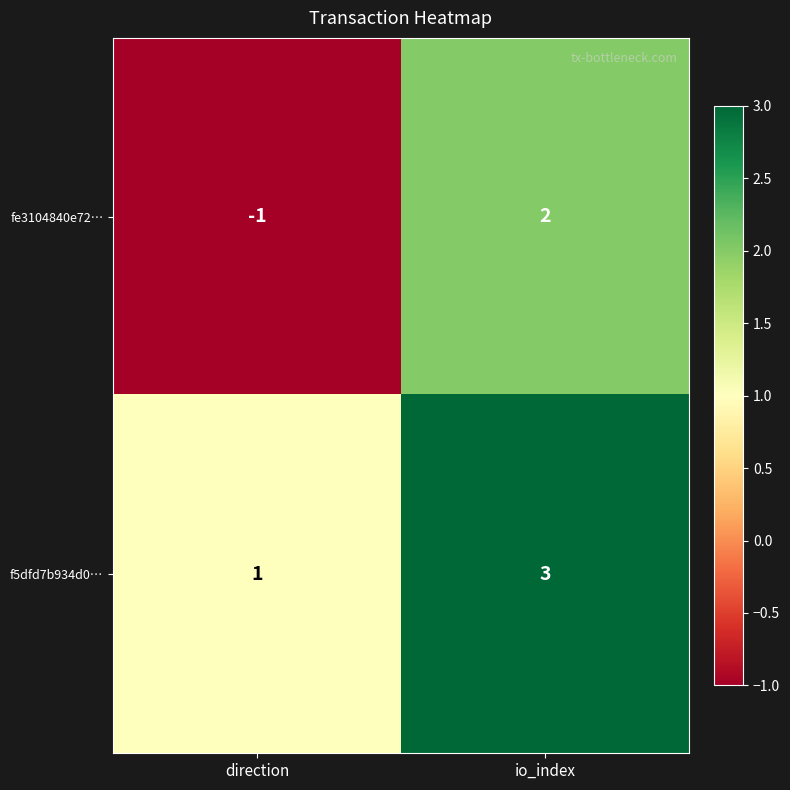

Which category has the highest value in the f5dfd7b934d0… series?

io_index